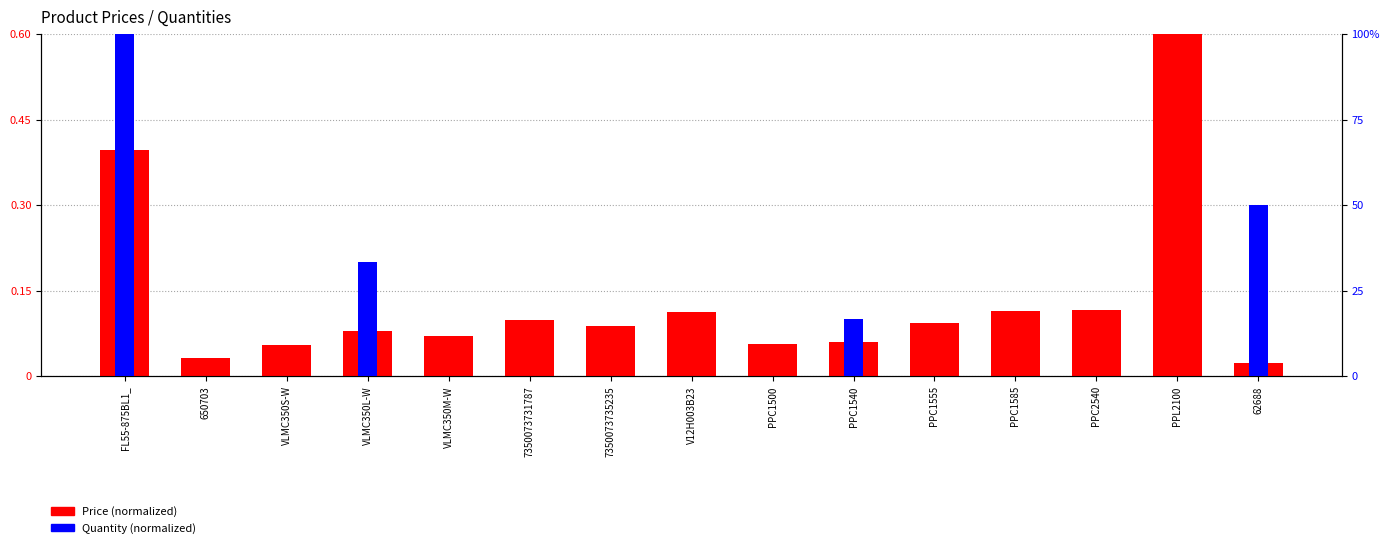

At how many categories does at least one series exceed 0?

15